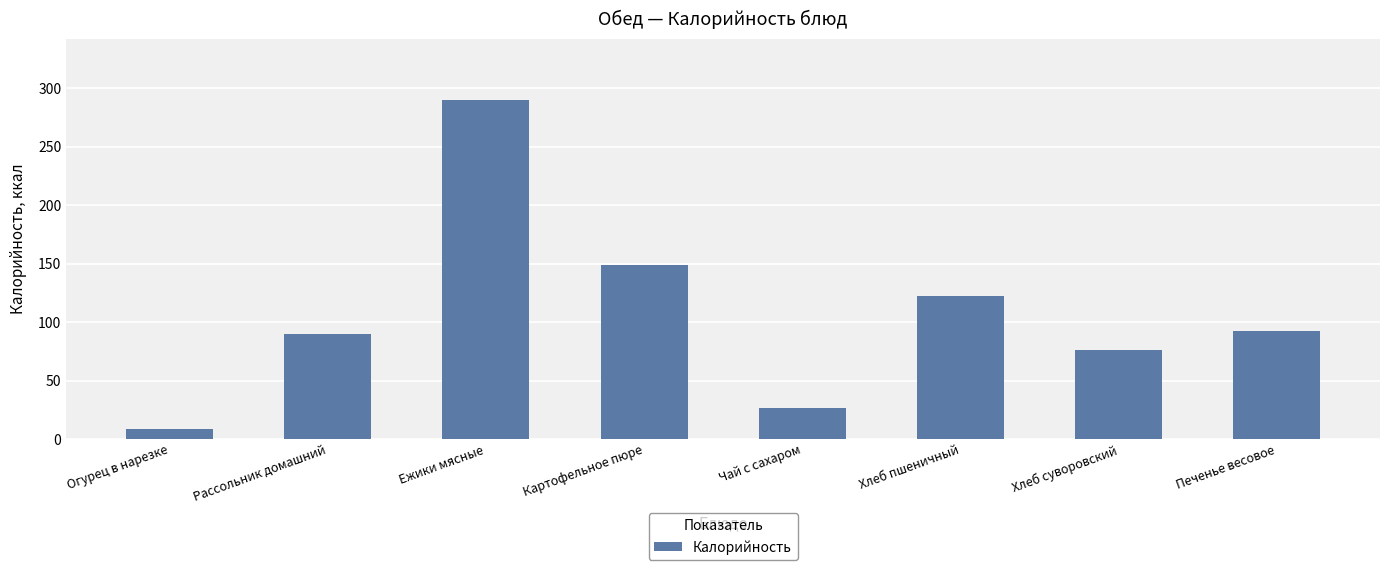

What value does the data have at Хлеб пшеничный?

122.2